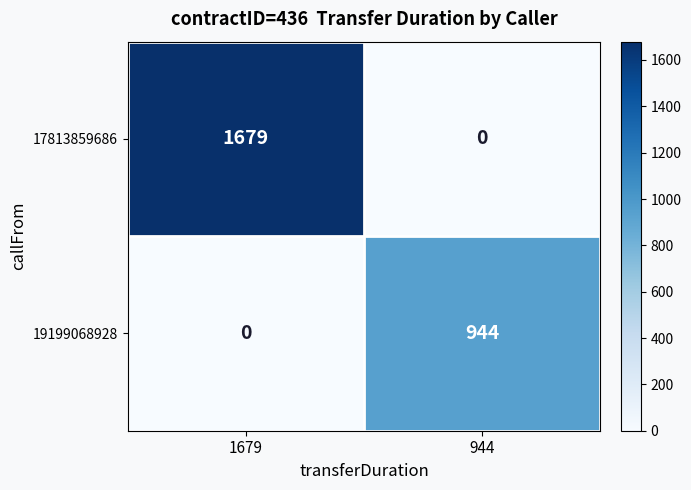

What value does the 19199068928 series have at 944?

944